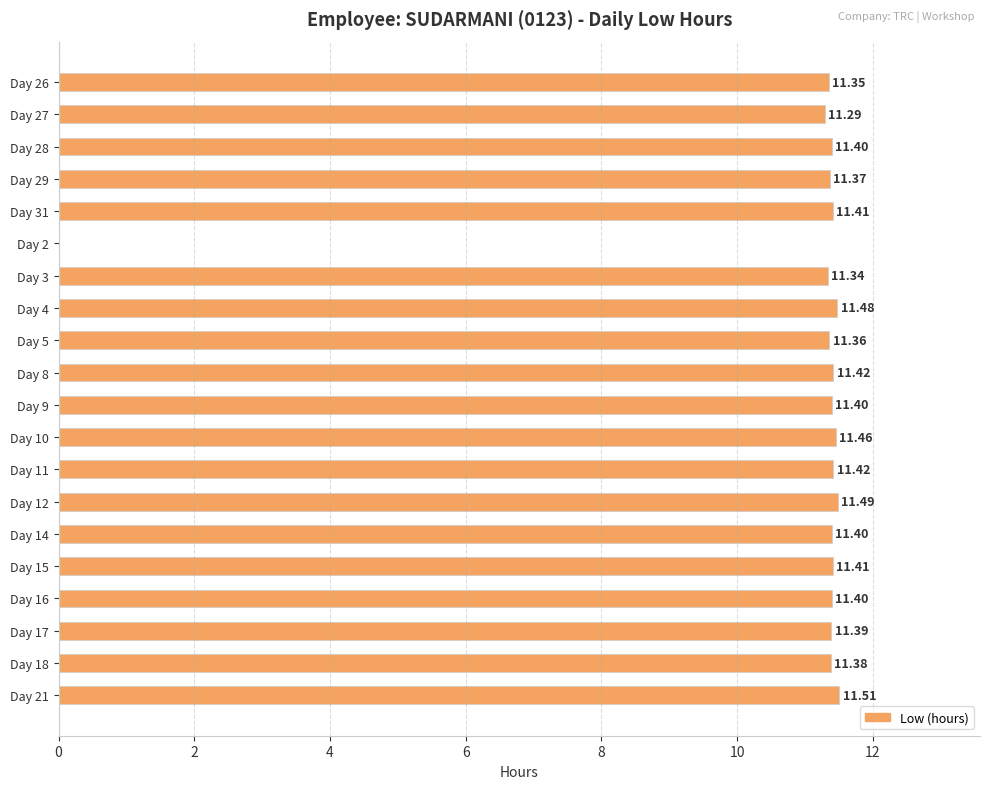

What is the sum of all values?

216.7